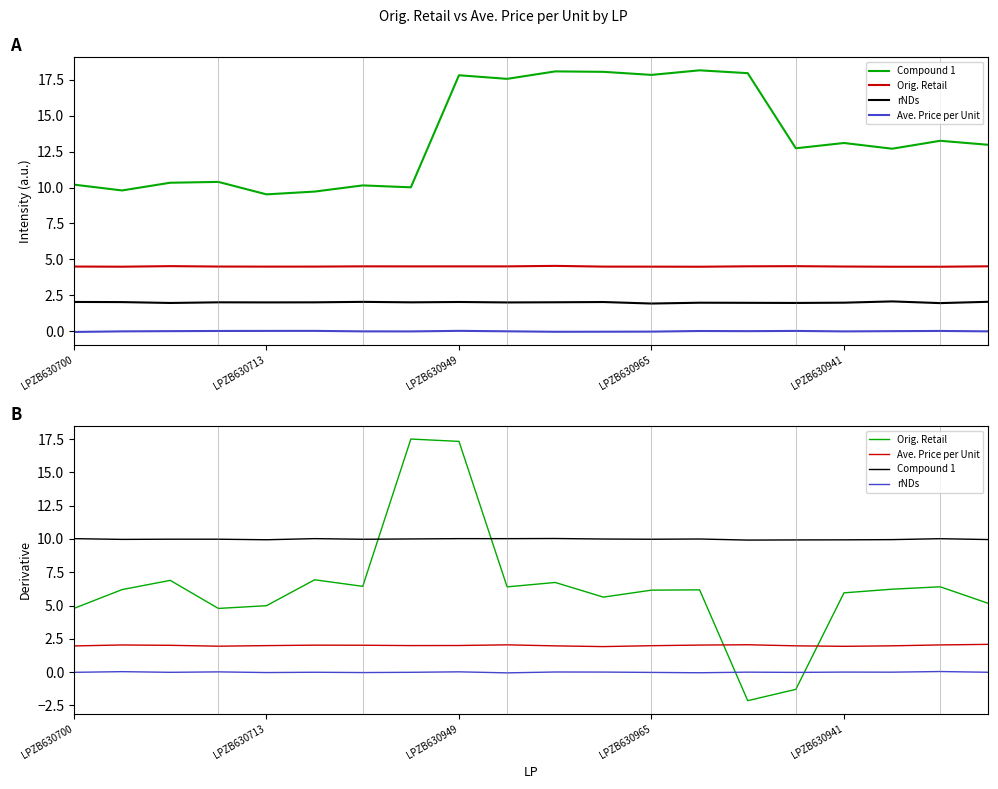

Count the number of categories in the chart.

20